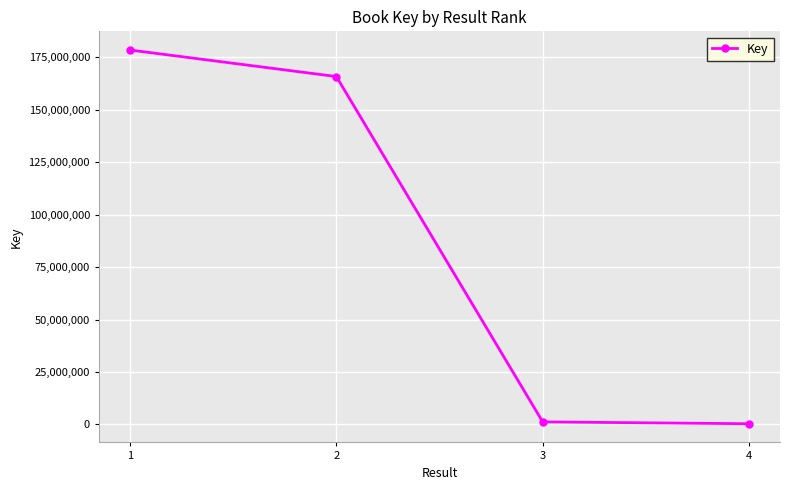

What is the sum of all values?

345918759